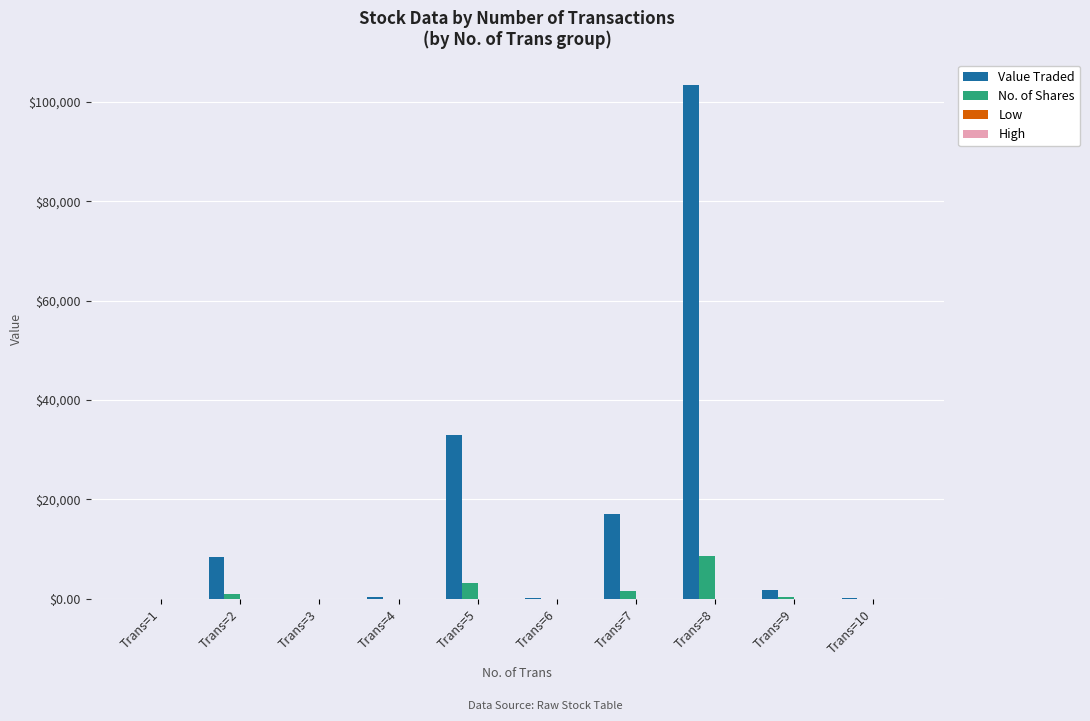

What is the greatest value displayed?

103381.0